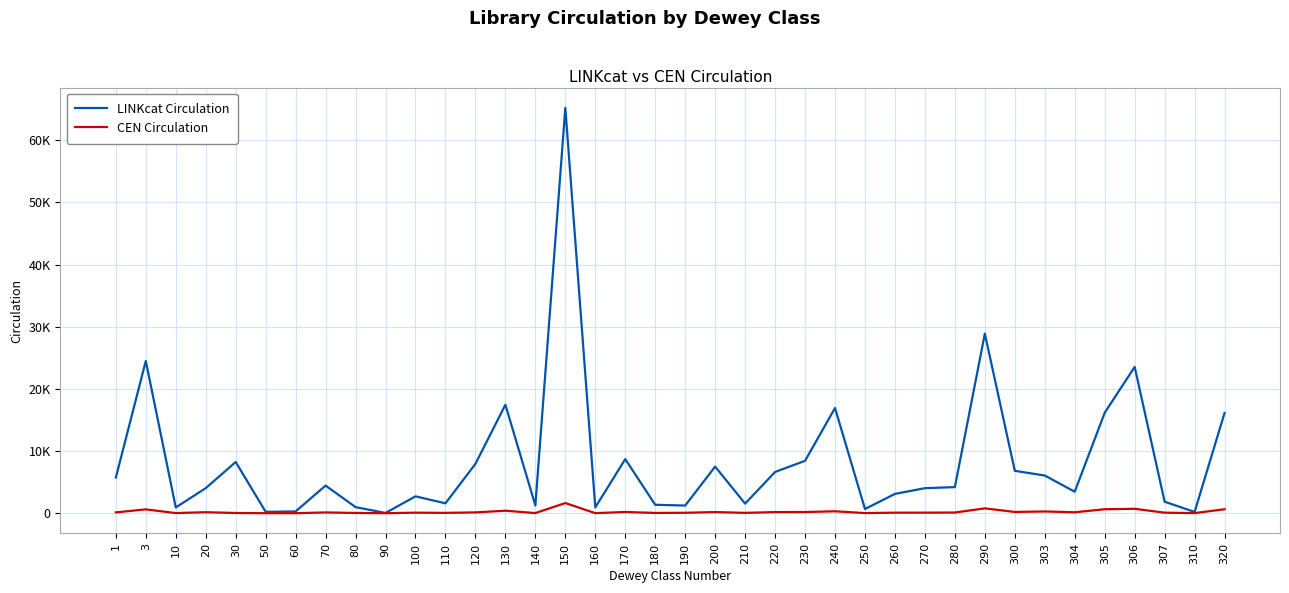

Does the chart display data point markers on the line(s)?

No